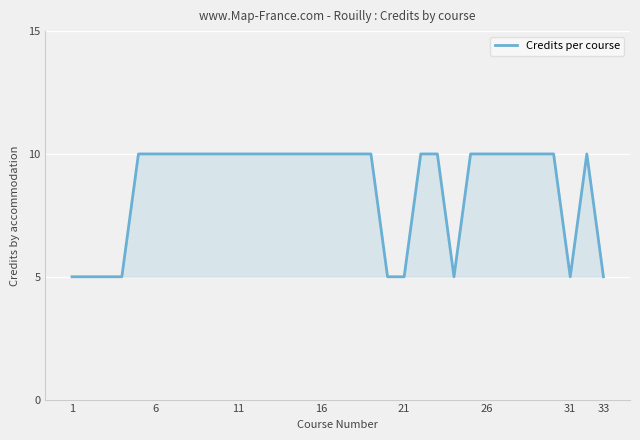

What is the minimum value shown in the chart?

5